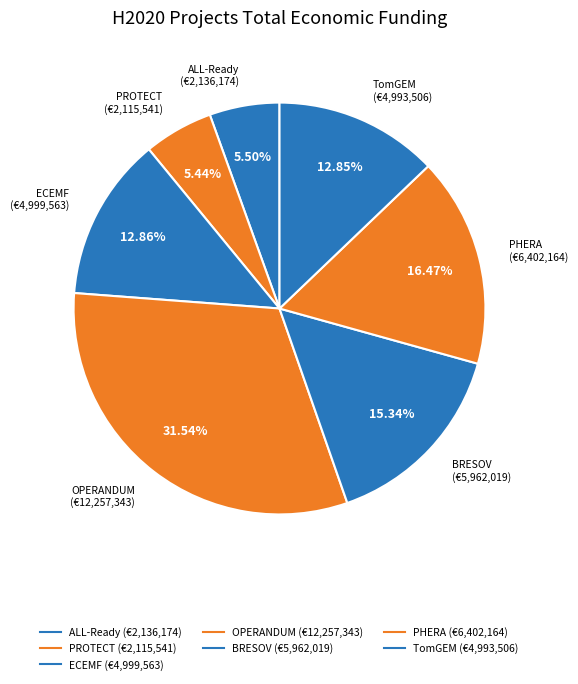

To the nearest percent, what is the difference between the TomGEM and PROTECT slice percentages?

7%